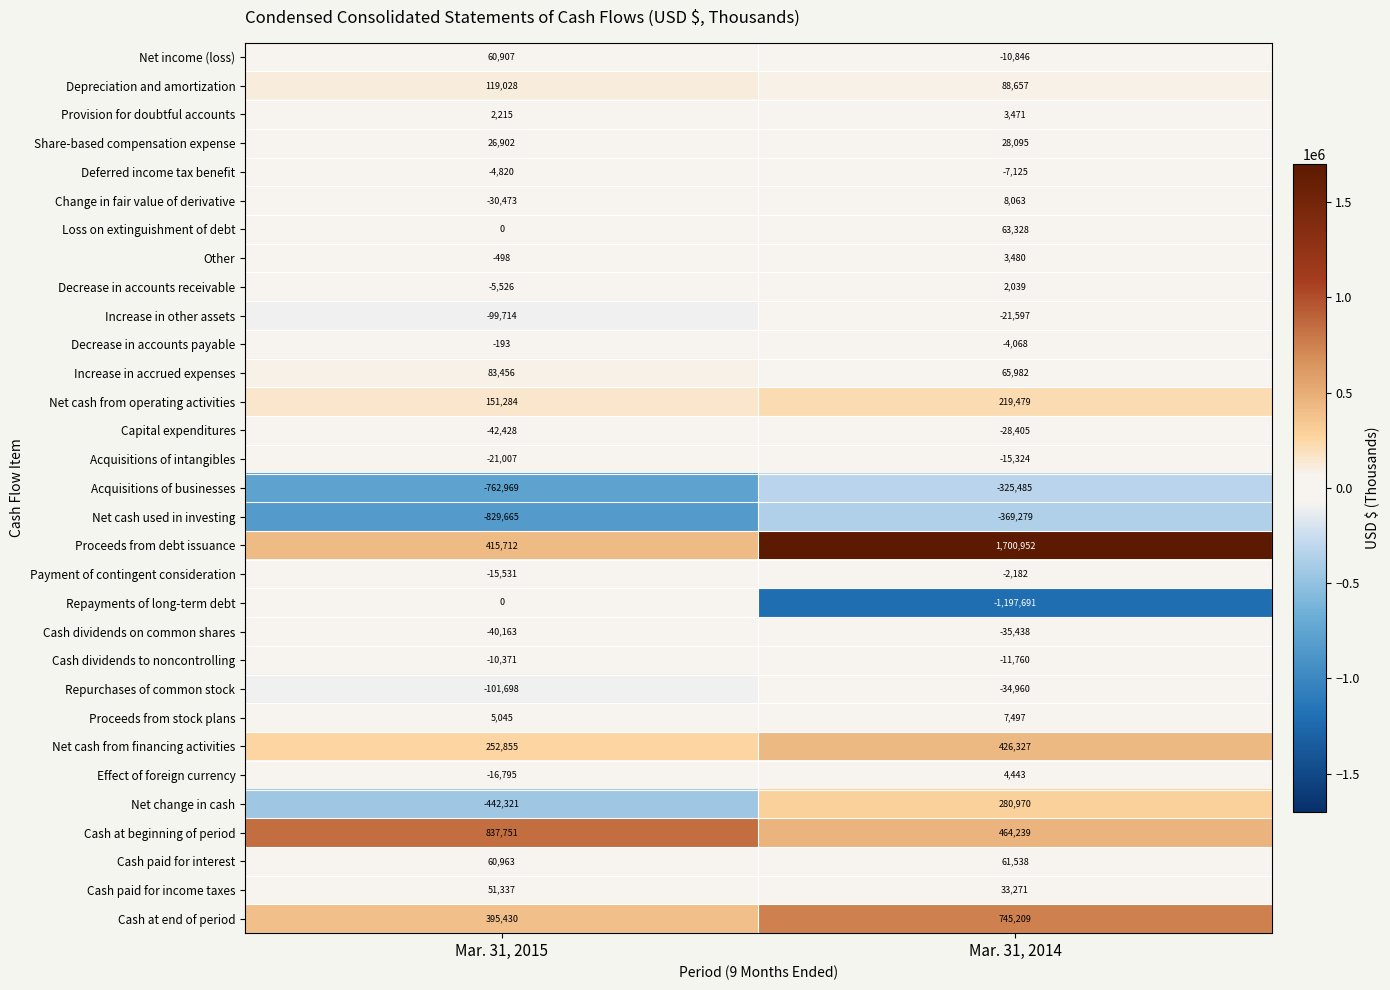

At which category is the sum across all series the highest?

Mar. 31, 2014